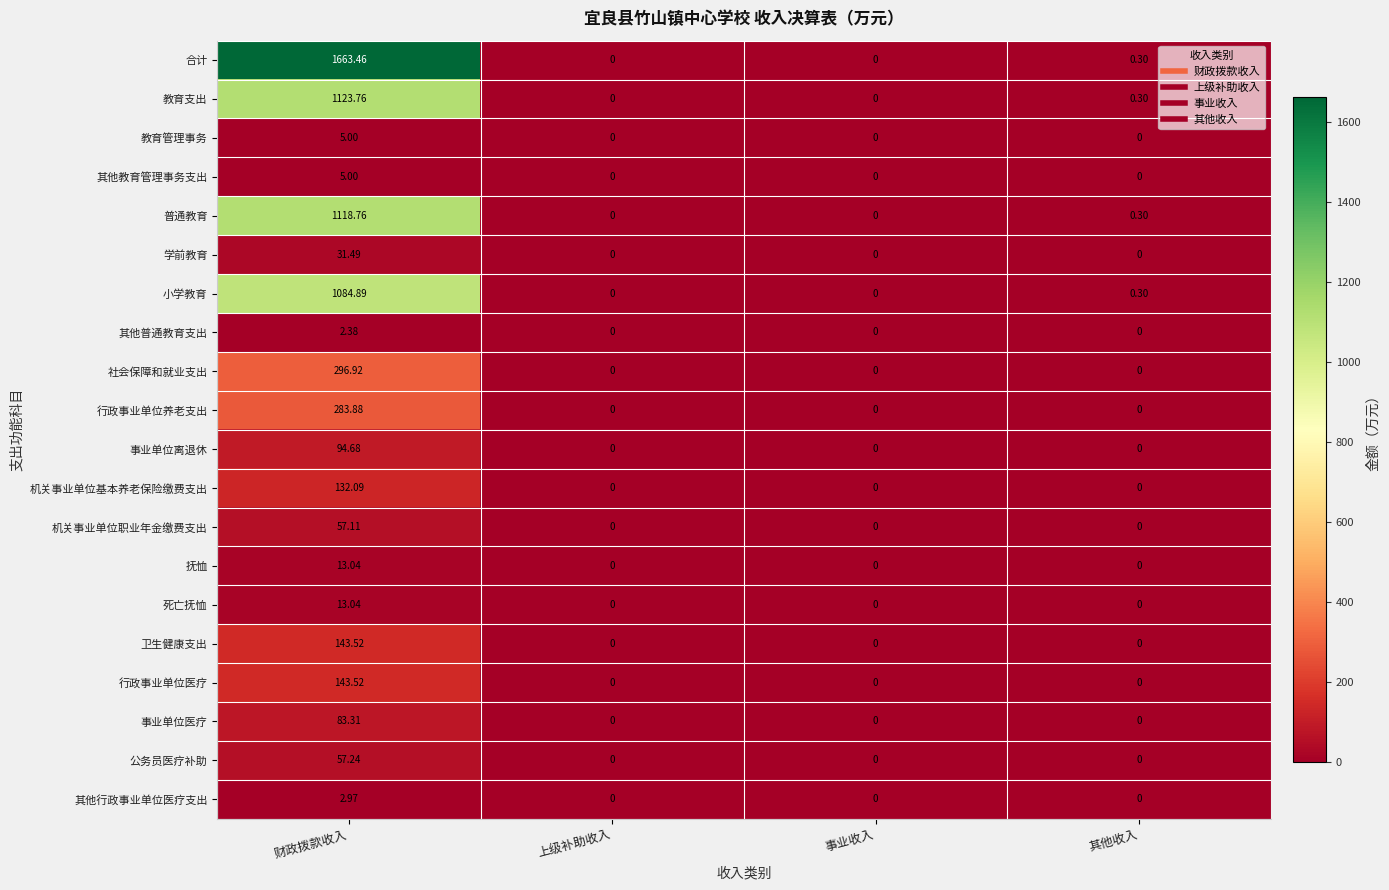

At which label does 行政事业单位养老支出 reach its peak?

财政拨款收入